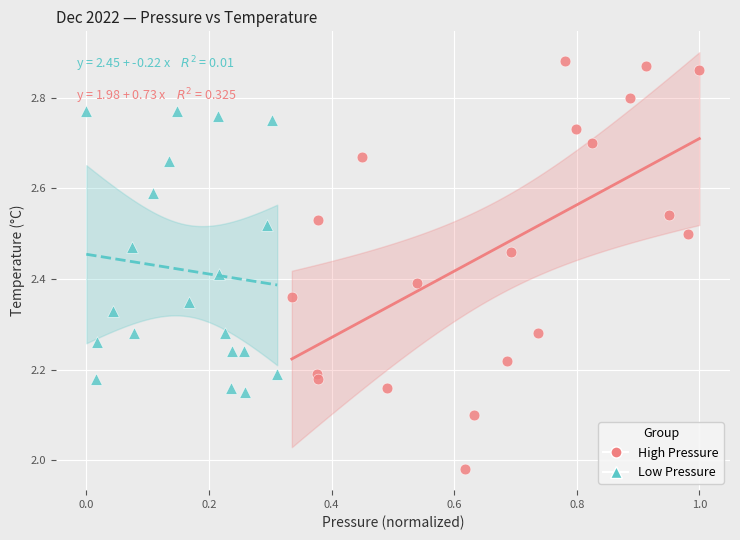

Which series has the largest Y range (max minus min)?

High Pressure